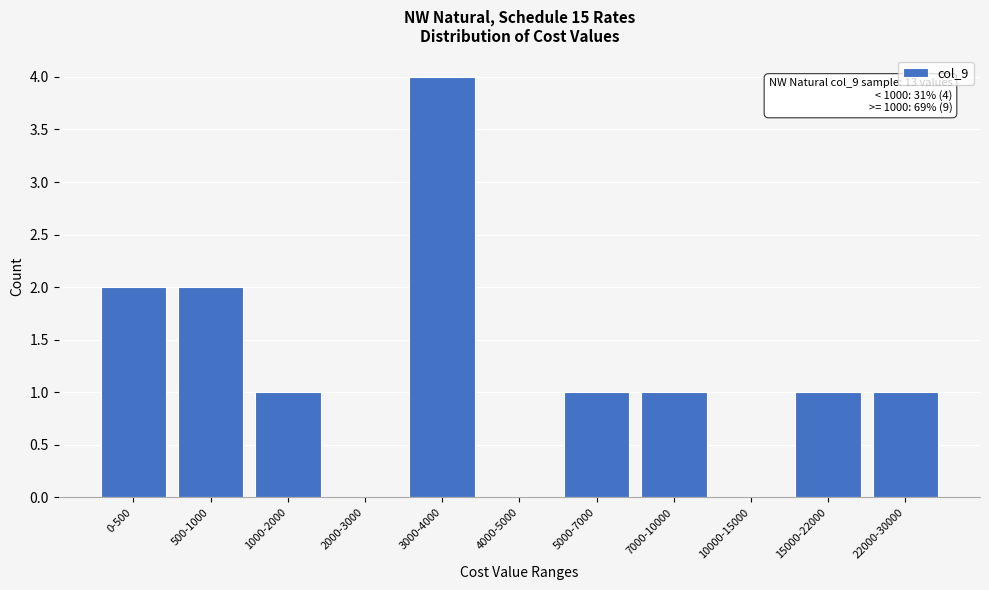

Reading left to right, extract all data points from this chart.

0-500=2	500-1000=2	1000-2000=1	2000-3000=0	3000-4000=4	4000-5000=0	5000-7000=1	7000-10000=1	10000-15000=0	15000-22000=1	22000-30000=1